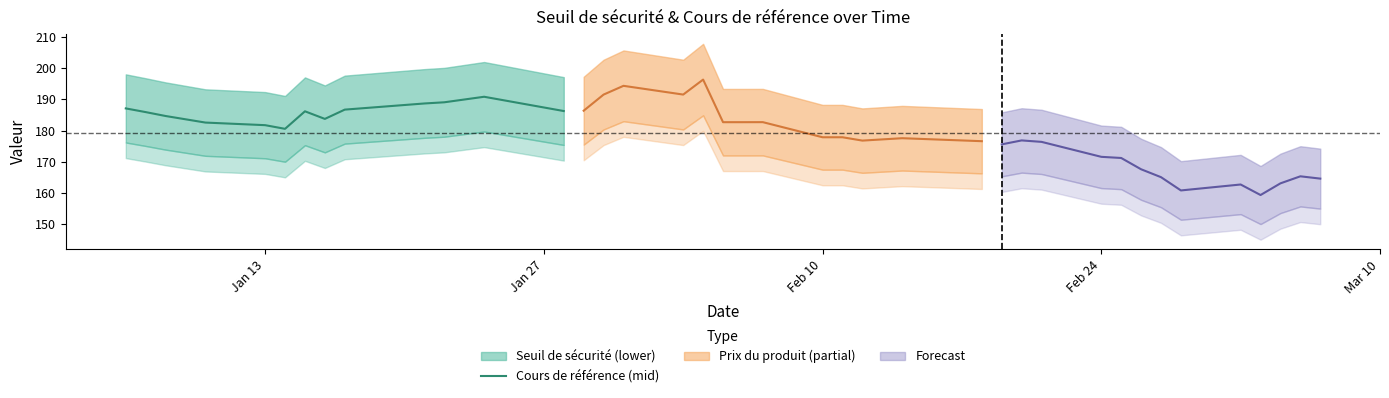

What is the minimum value for Cours de référence (mid)?

180.5